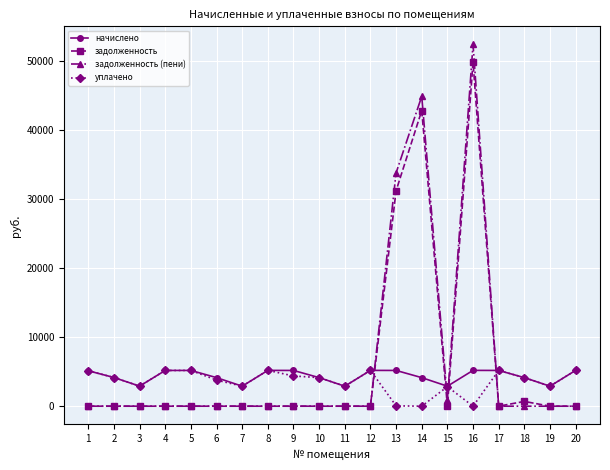

True or false: начислено has more than 0 interior local peaks.

True